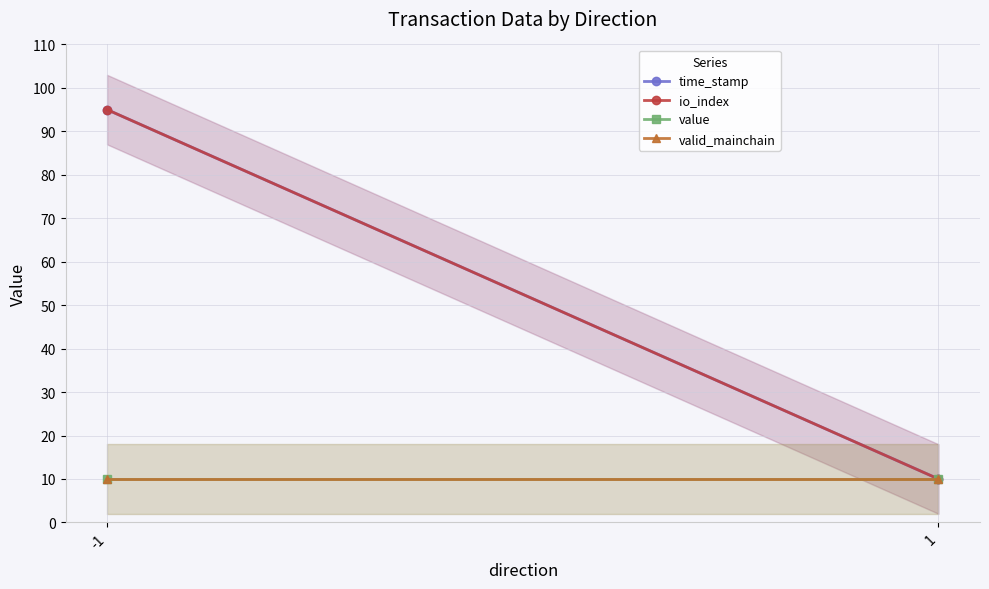

What is the minimum value for value?

10